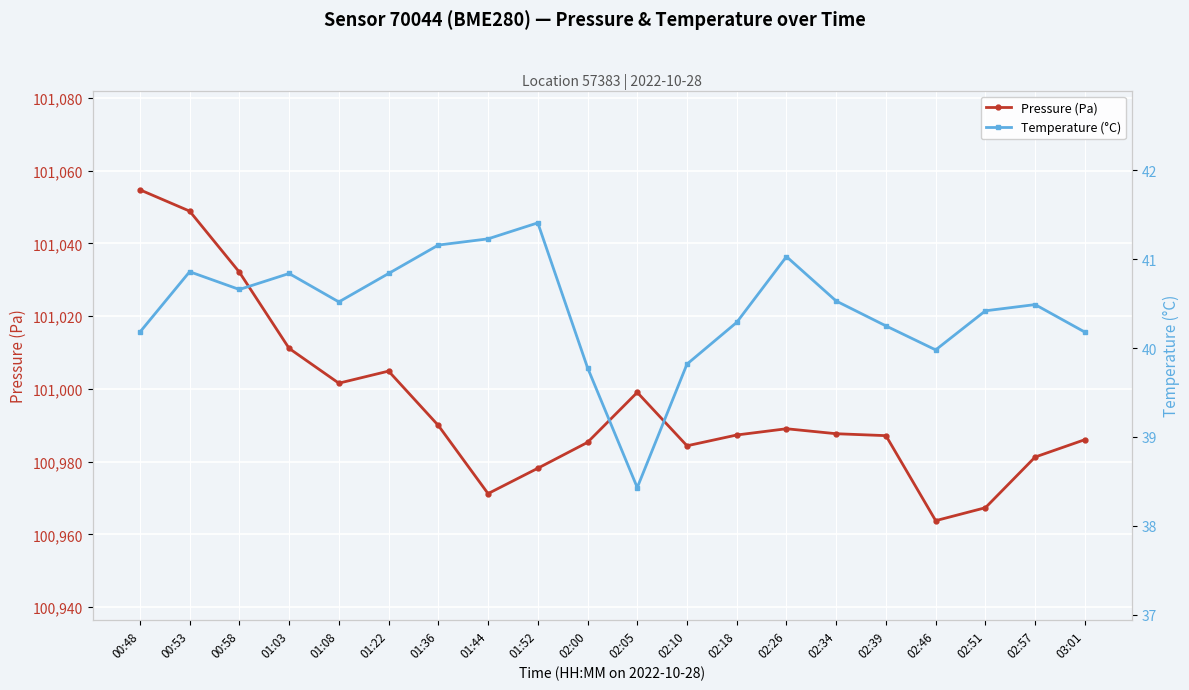

True or false: Pressure (Pa) and Temperature (°C) cross at least once.

False